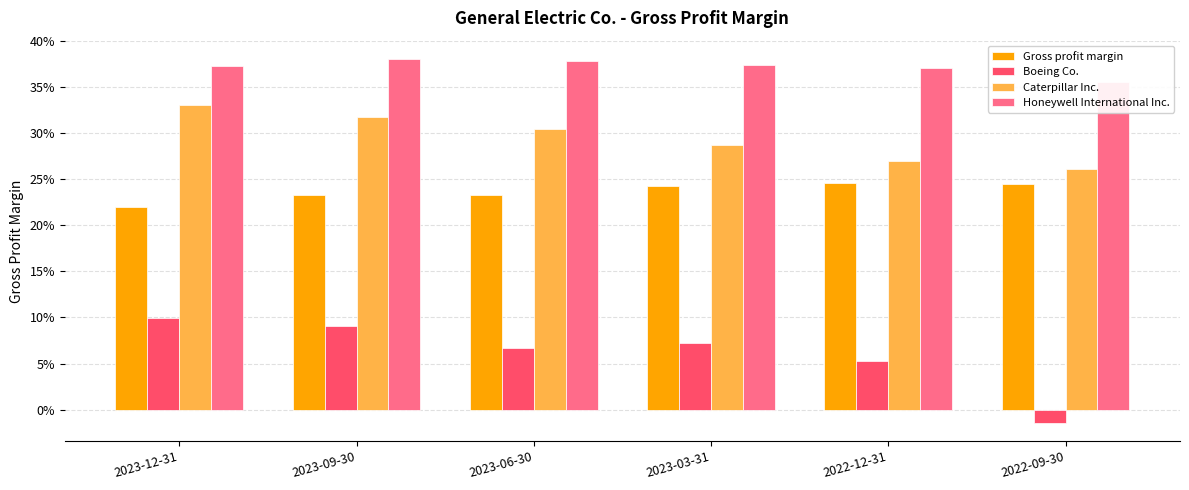

How many bars are there in total?

24